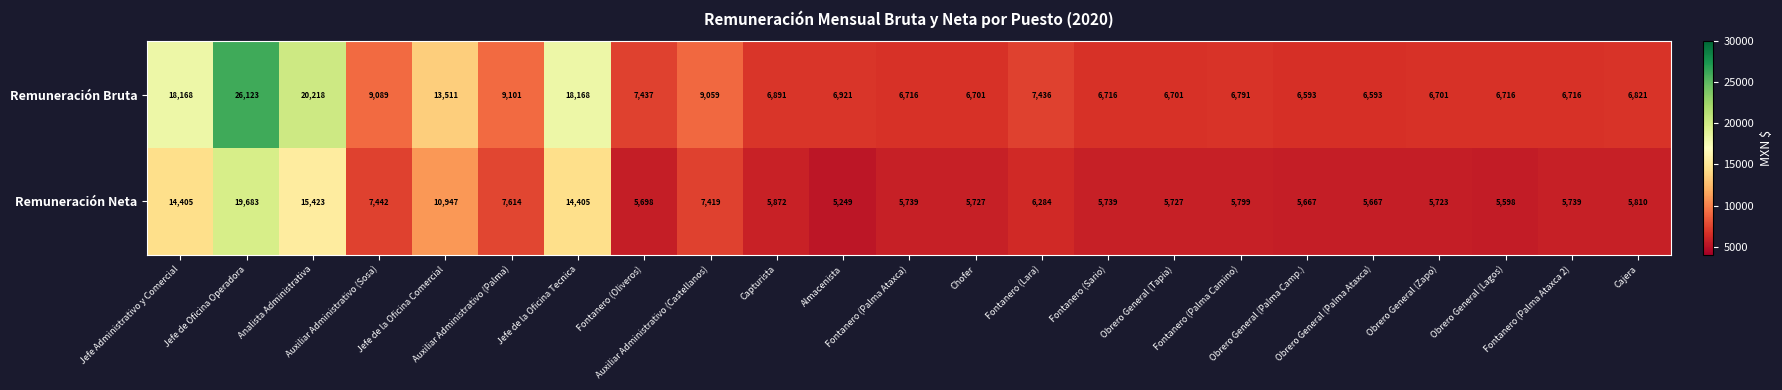

Which series has the widest spread of values?

Remuneración Bruta